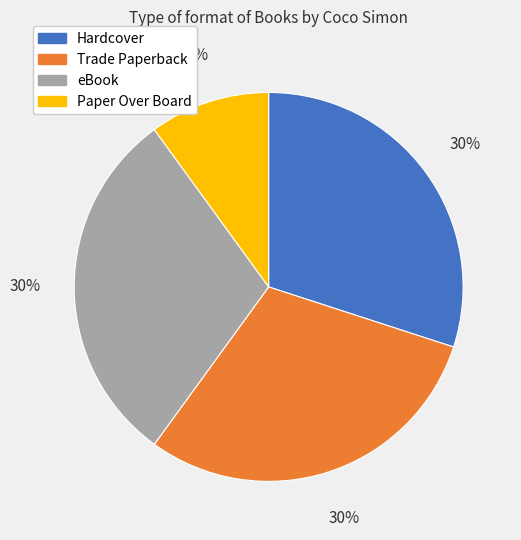

True or false: Hardcover accounts for 30% of the total.

True